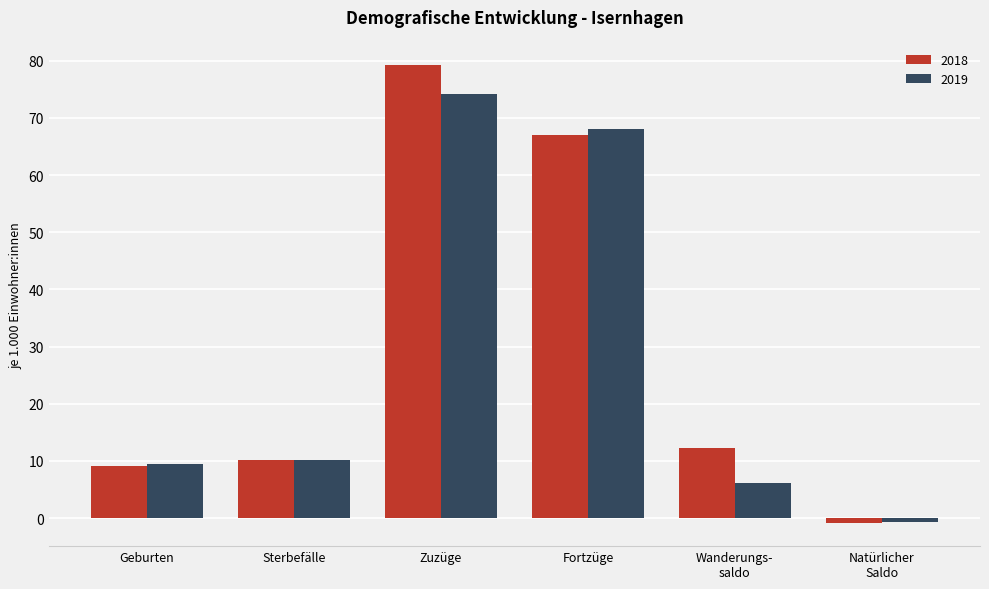

What is the difference between the maximum and minimum values in the 2019 series?

74.8